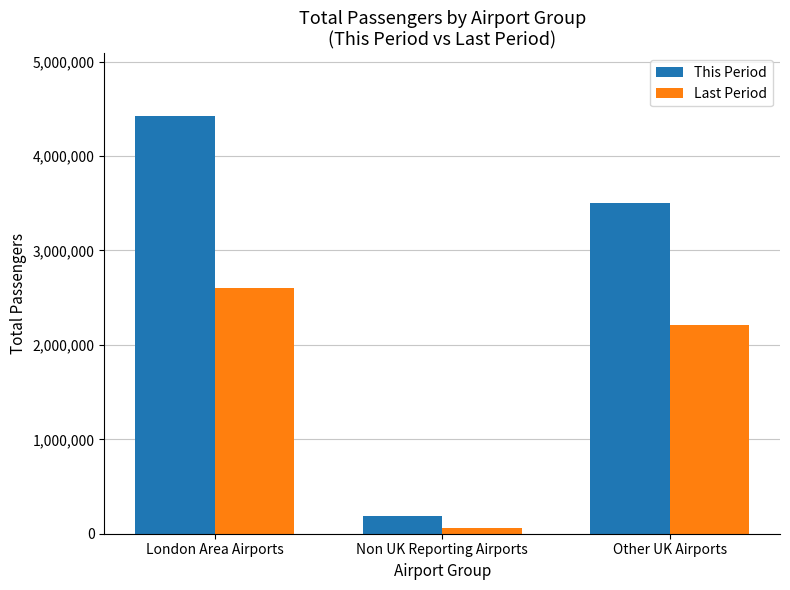

At which category is the sum across all series the highest?

London Area Airports